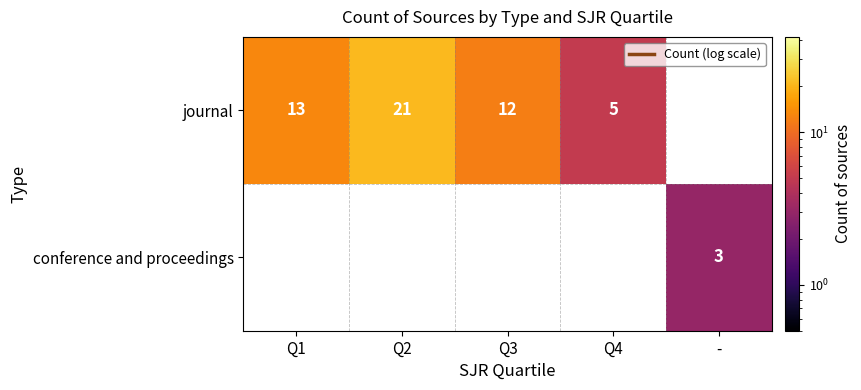

Which category has the lowest value across all series?

-